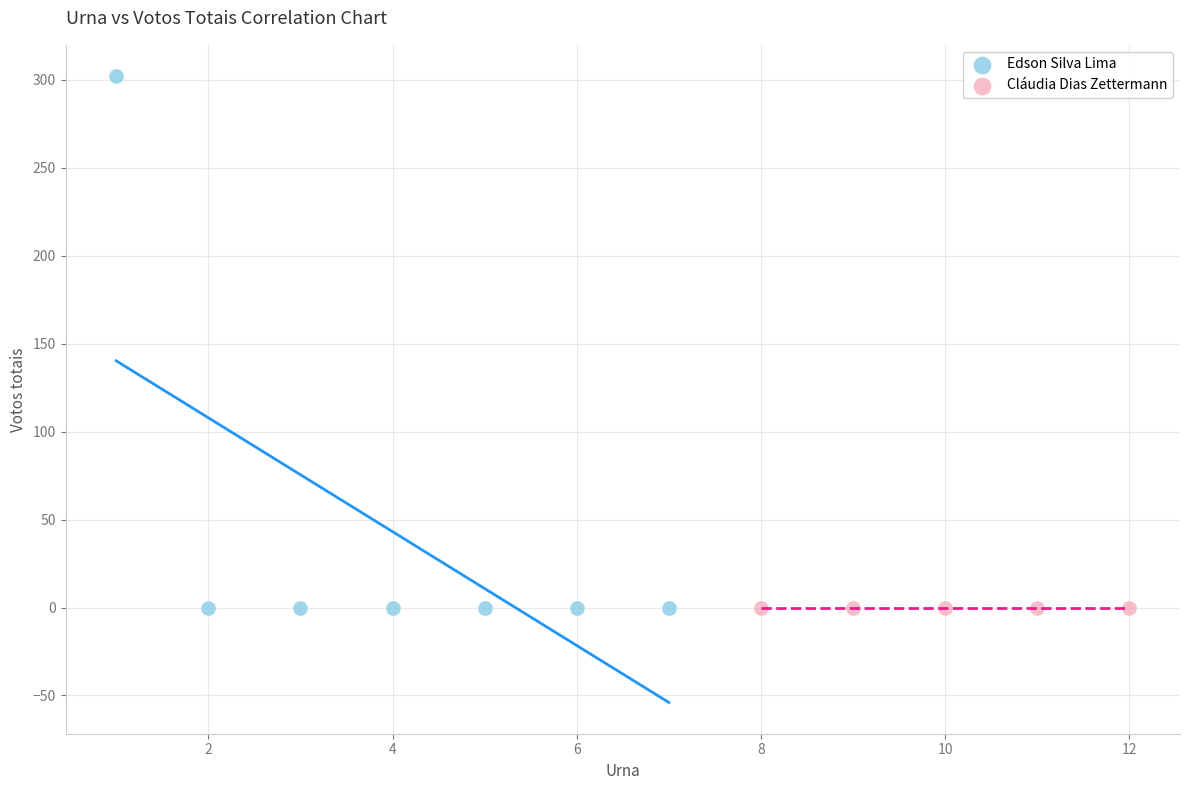

Which series reaches the maximum Y coordinate?

Edson Silva Lima